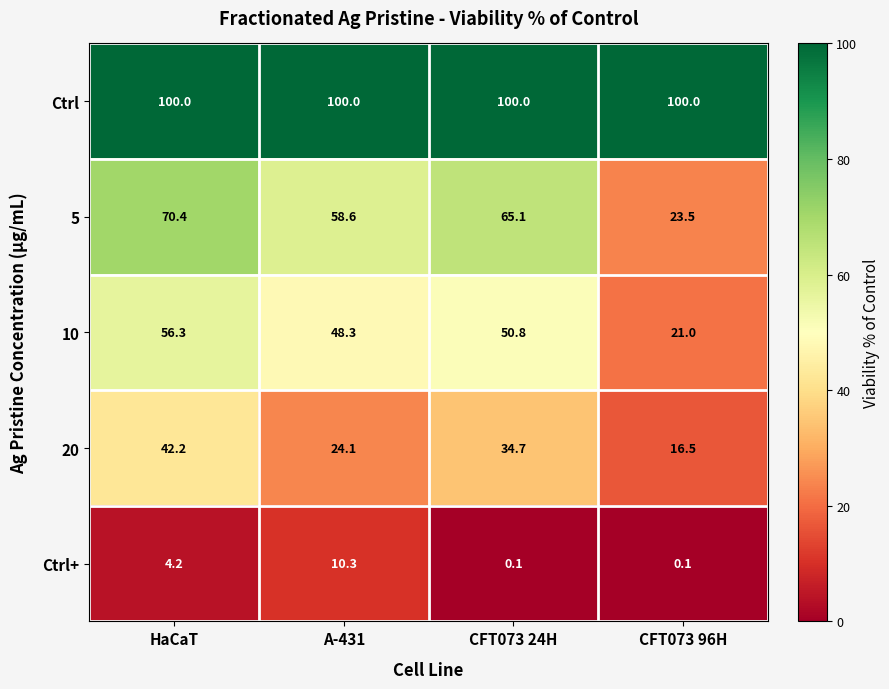

What is the sum of all 5 values?

217.6